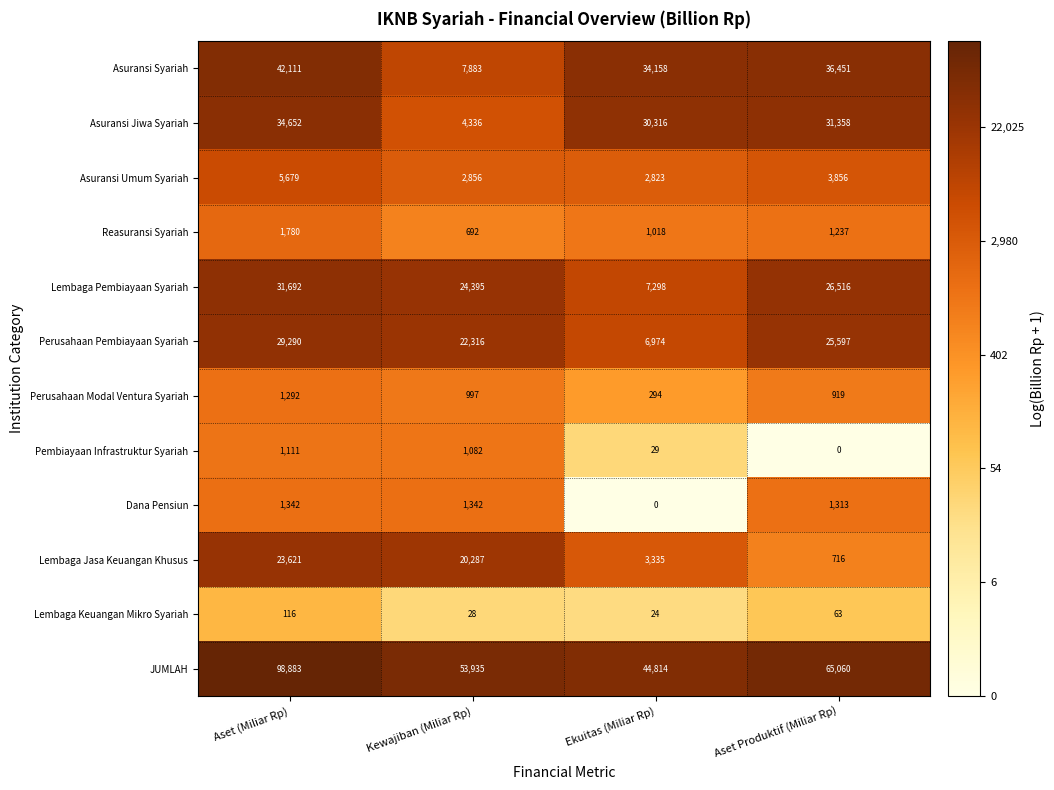

What is the difference between the maximum and second lowest values in the Asuransi Jiwa Syariah series?

4336